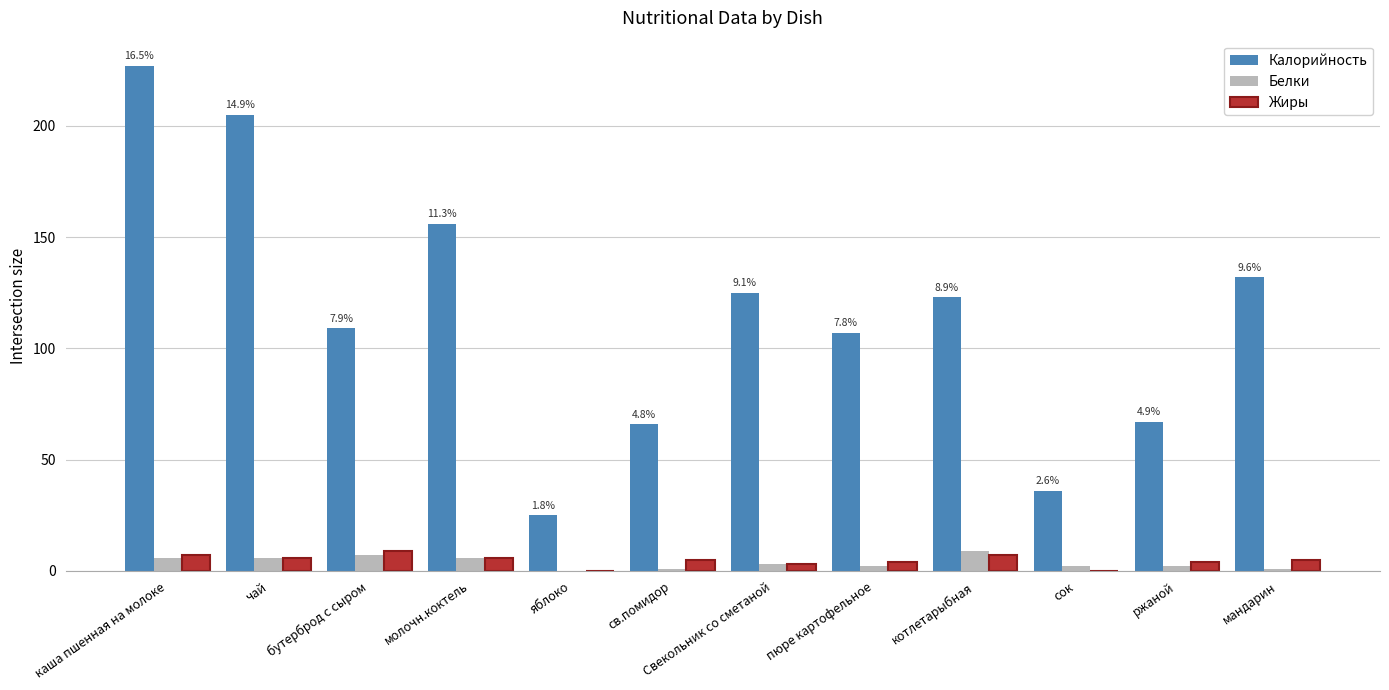

At which category is the sum across all series the highest?

каша пшенная на молоке